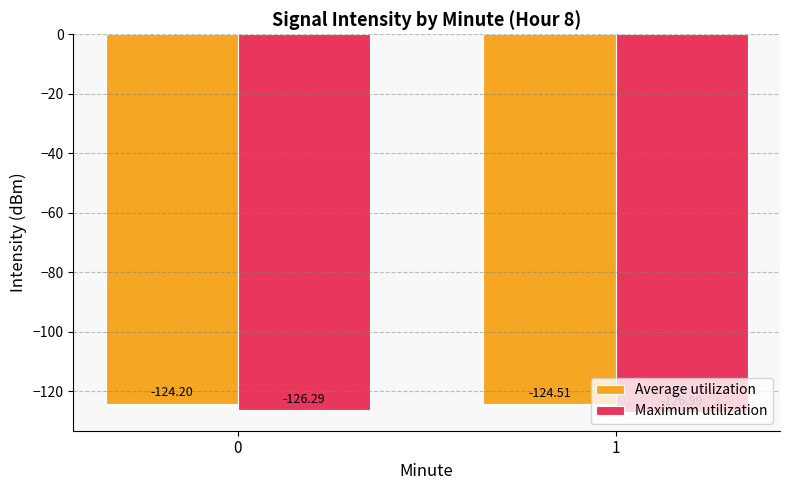

Reading left to right, list all the values displayed in this chart.

Average utilization: 0=-124.2	1=-124.5
Maximum utilization: 0=-126.3	1=-127.0